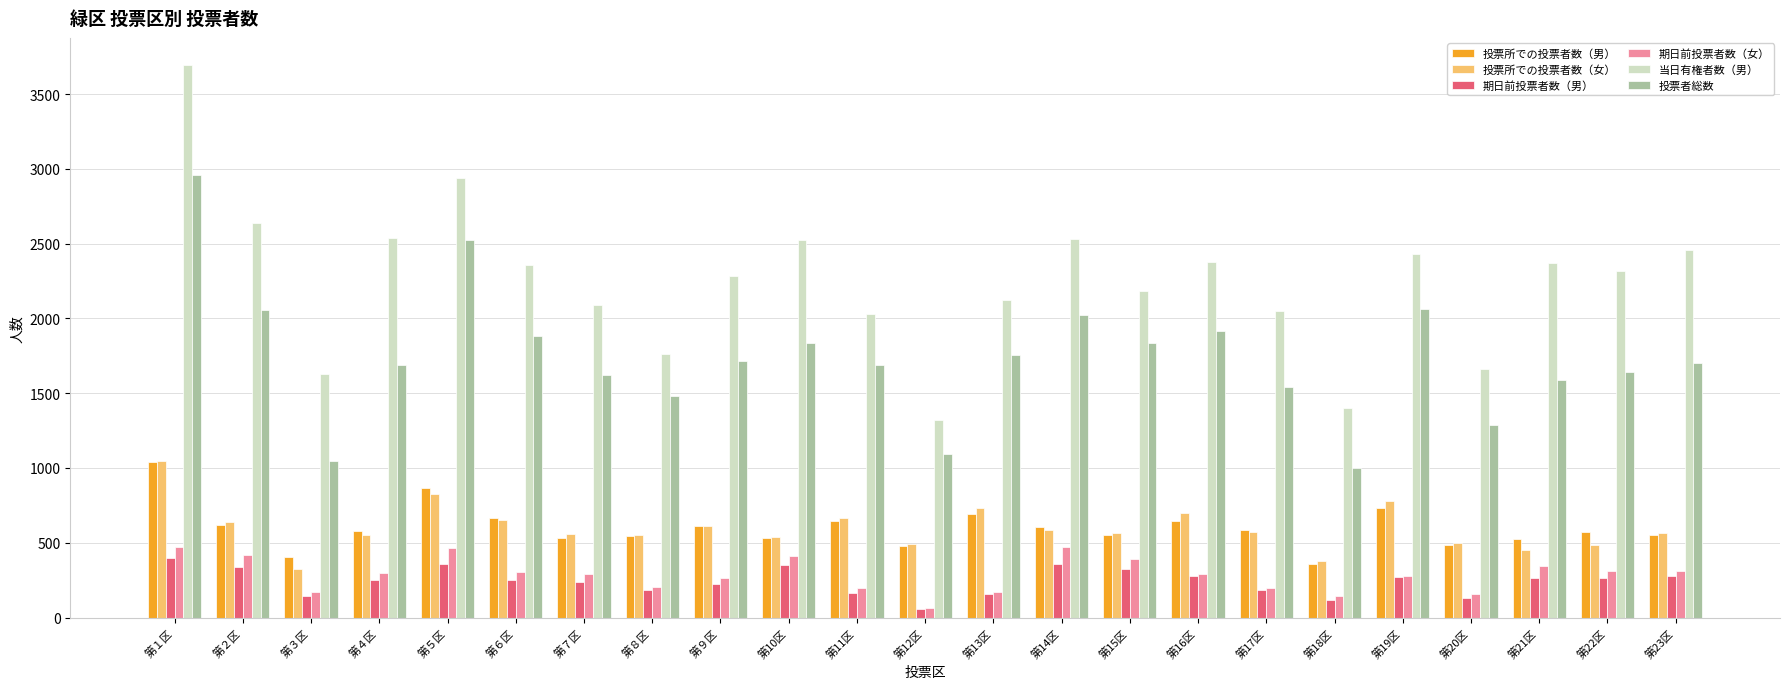

At which category is the sum across all series the highest?

第１区